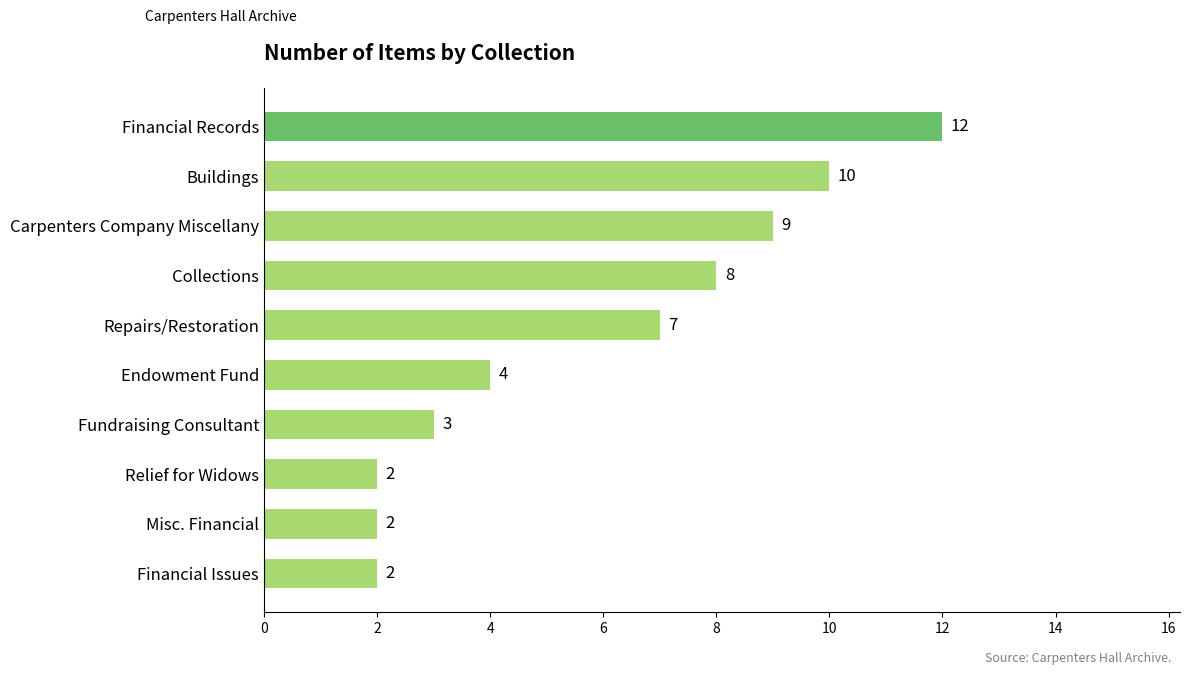

How many series are shown in this chart?

1